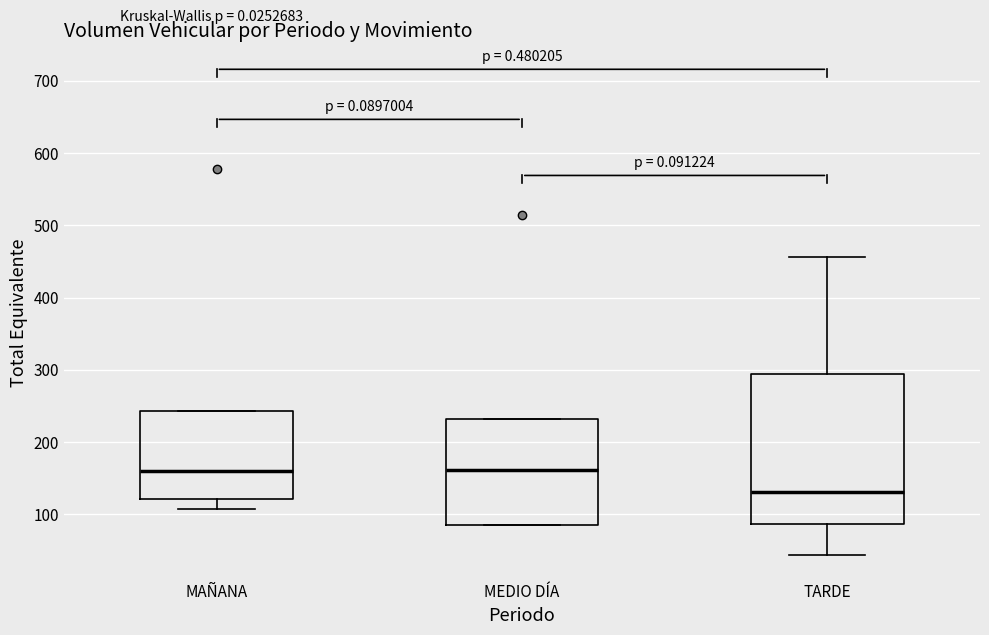

Reading left to right, transcribe this box plot: for each box, give where its median line is, the range the box spans, and where its two whiskers end, as read against the y-axis. The values are not printed on the chart, so give them approximately, as read against the axis.

MAÑANA: median 160, box 120 to 240, whiskers 110 to 240
MEDIO DÍA: median 160, box 90 to 230, whiskers 90 to 230
TARDE: median 130, box 90 to 290, whiskers 40 to 460